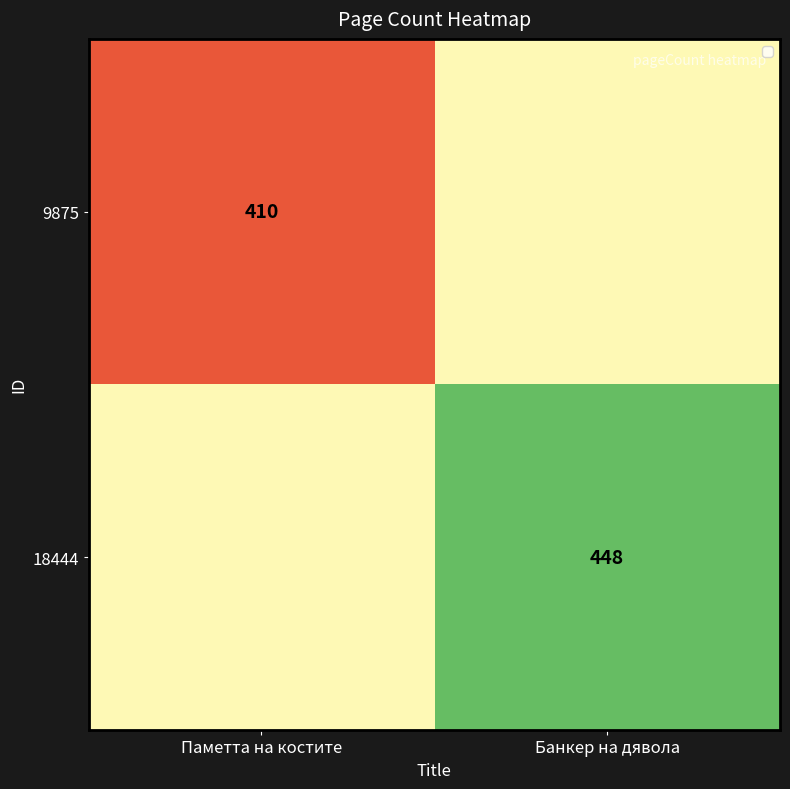

What is the smallest value displayed?

410